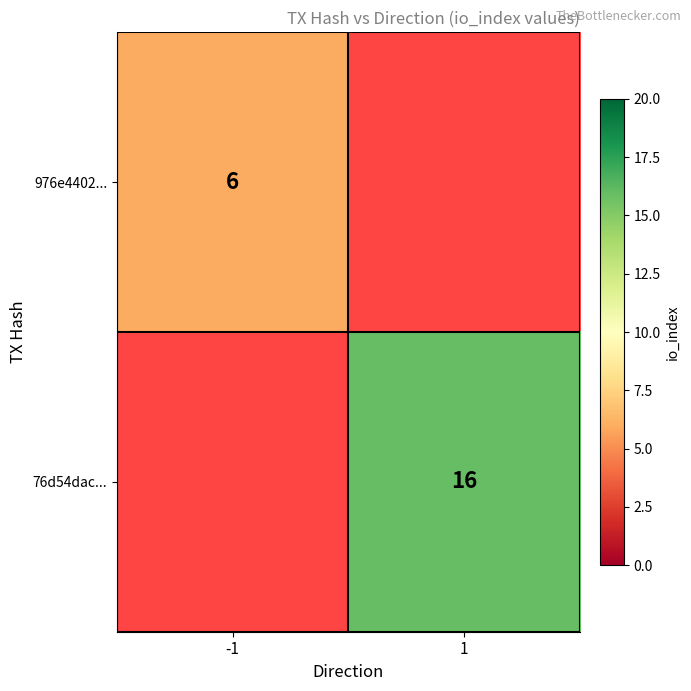

True or false: 76d54dac... has a value of 10 at 1.

False